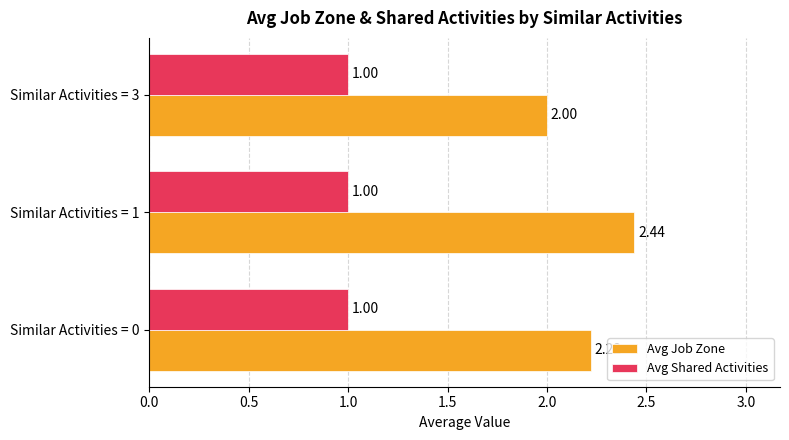

How many data points does each series have?

3